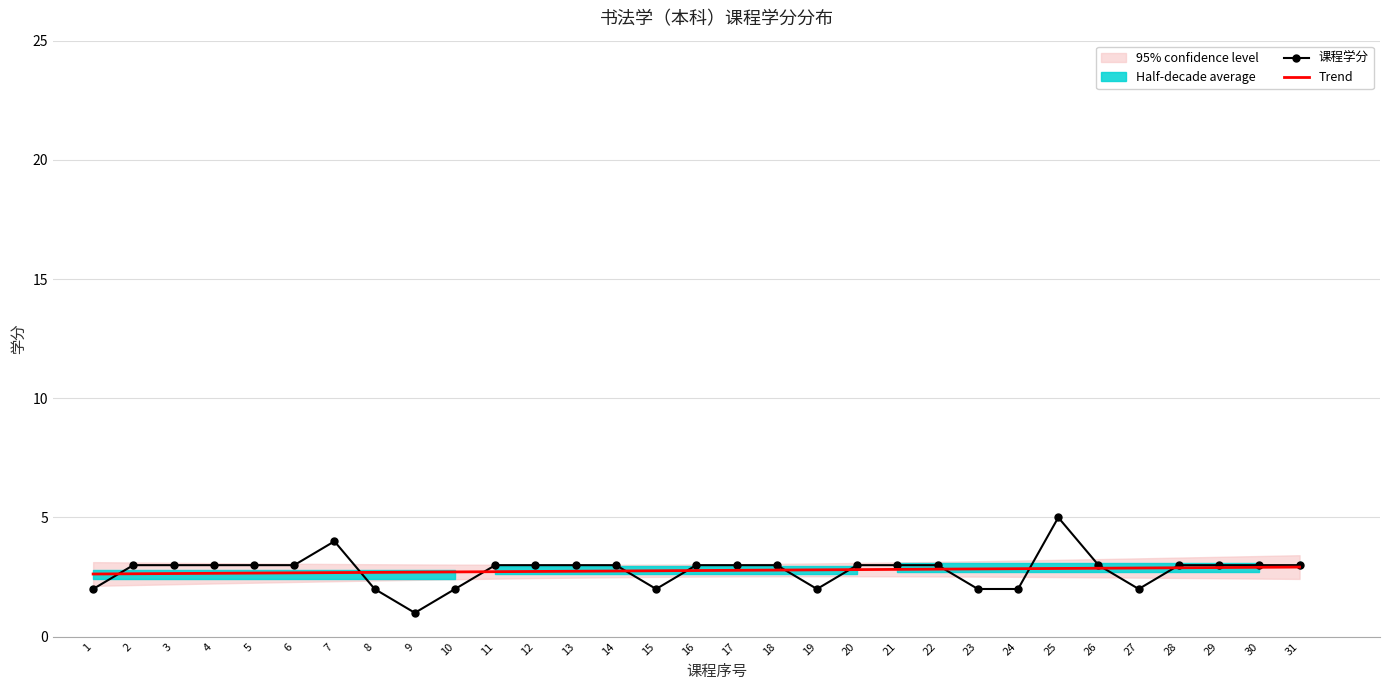

What is the value of the 课程学分 point at the 2nd from the left?

3.0